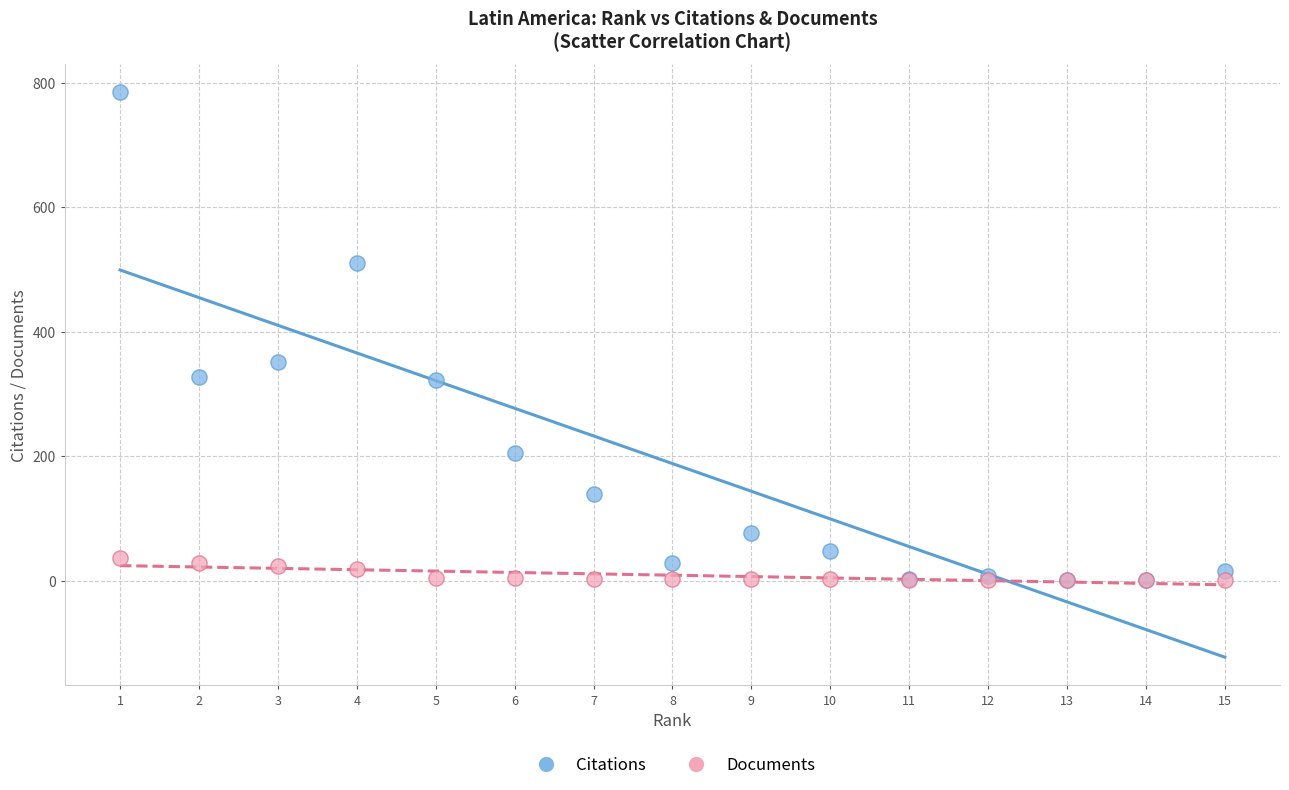

What are all the series names shown in the legend?

Citations, Documents